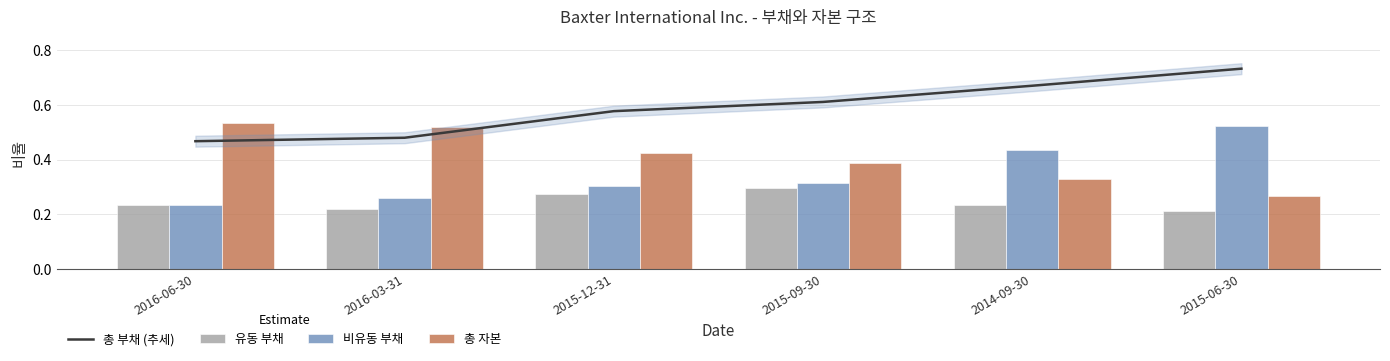

How many data points does each series have?

6